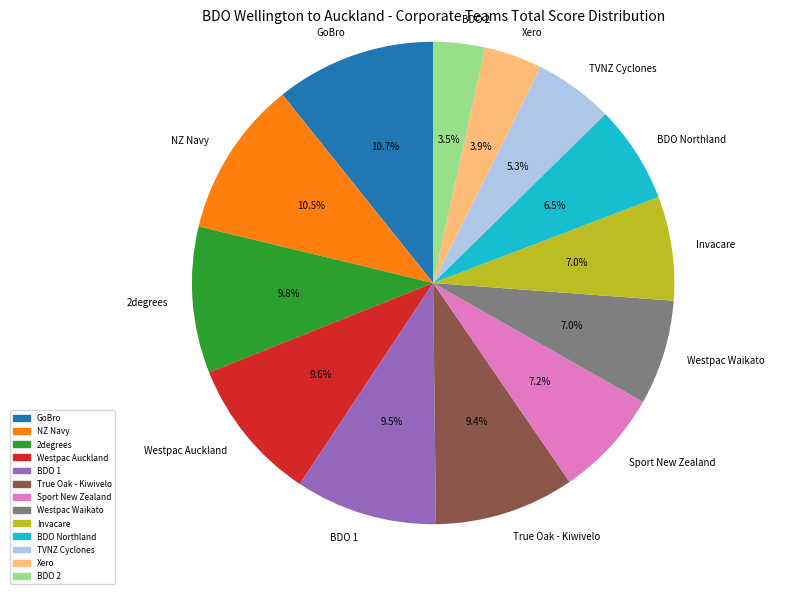

To the nearest percent, what is the difference between the Westpac Auckland and Invacare slice percentages?

3%